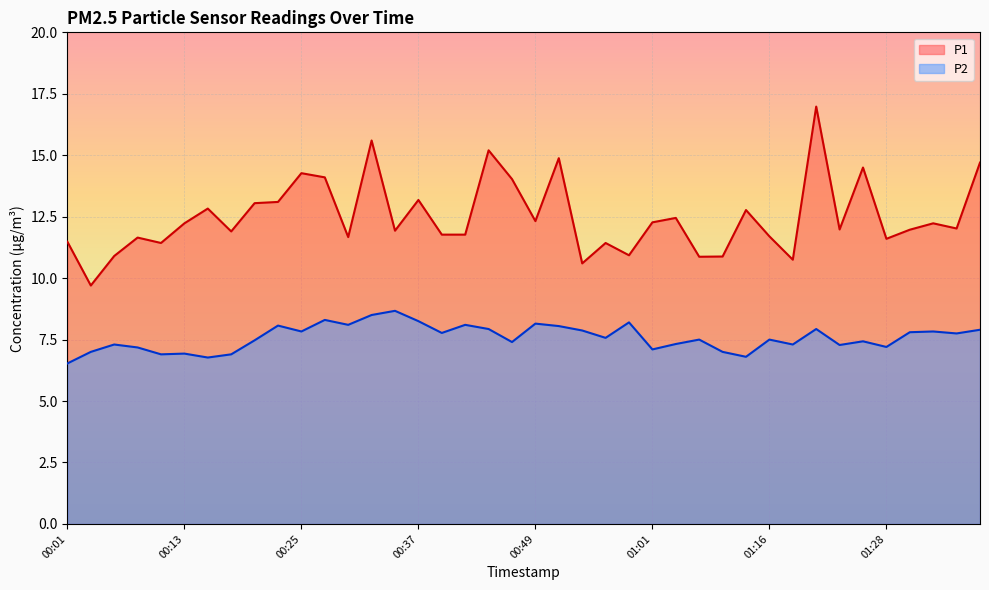

List the labels in order of P1 value, smallest first.

00:03, 00:54, 01:18, 01:06, 01:09, 00:05, 00:59, 00:10, 00:56, 00:01, 01:28, 00:08, 00:30, 01:16, 00:39, 00:42, 00:18, 00:35, 01:31, 01:23, 01:36, 00:13, 01:34, 01:01, 00:49, 01:04, 01:11, 00:15, 00:20, 00:22, 00:37, 00:47, 00:27, 00:25, 01:26, 01:39, 00:52, 00:44, 00:32, 01:21